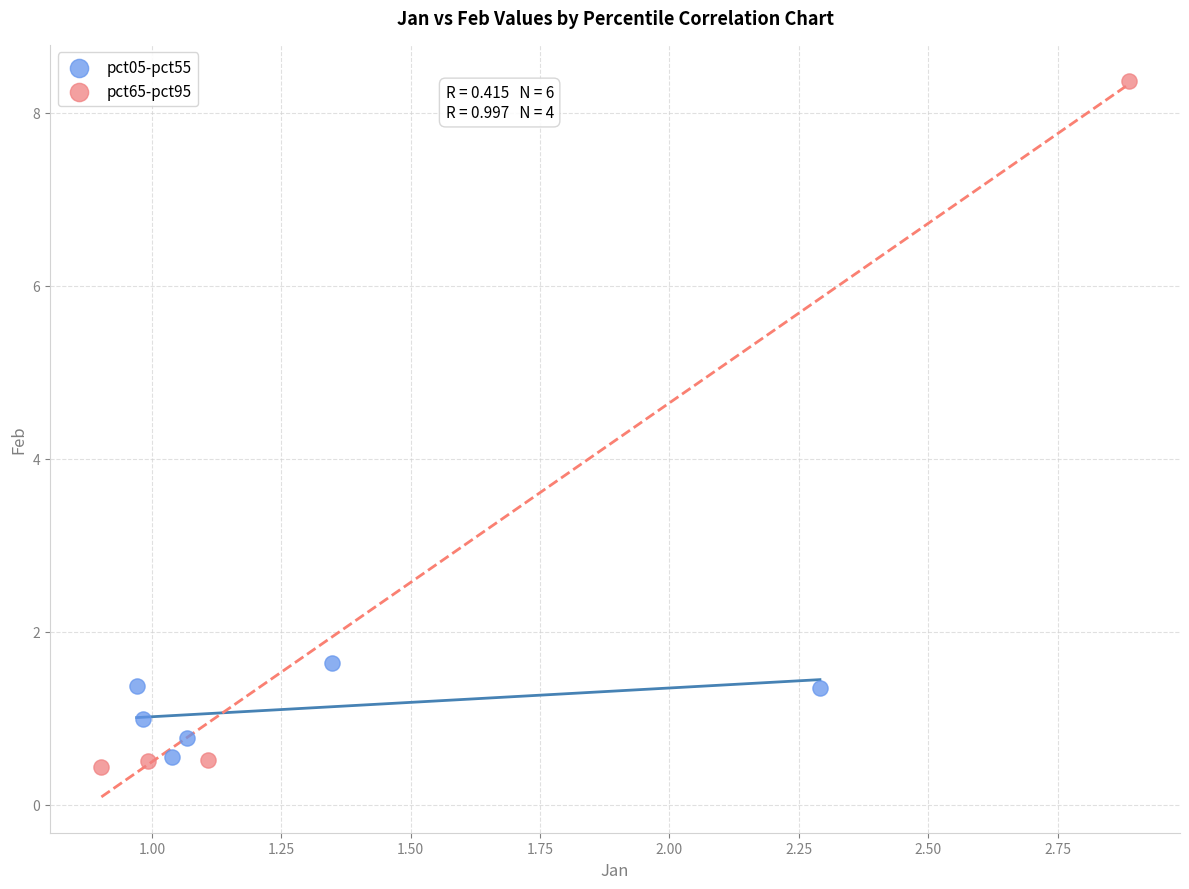

Which series reaches the minimum Y coordinate?

pct65-pct95